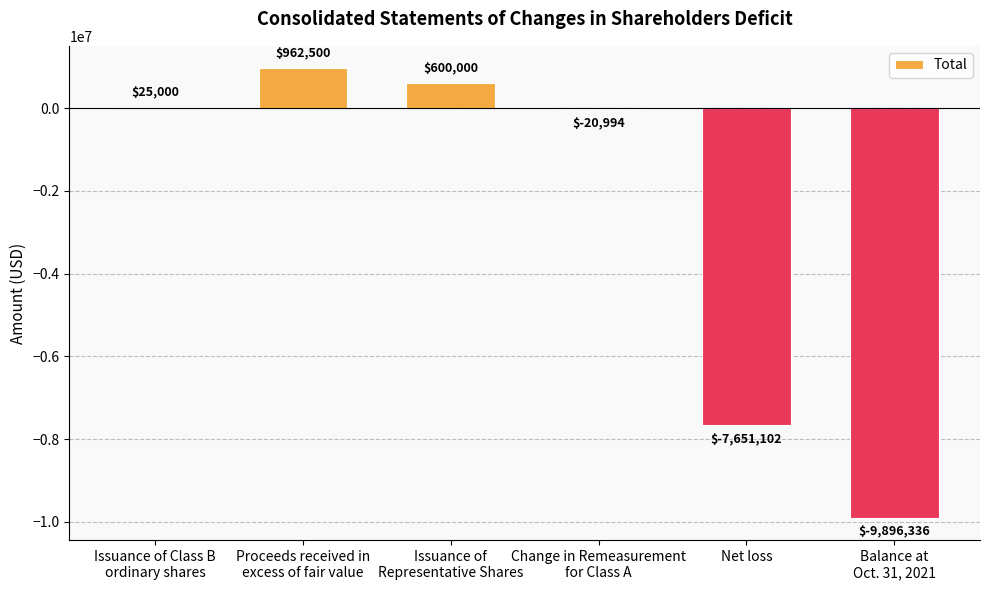

Which label corresponds to the largest value in the chart?

Proceeds received in
excess of fair value